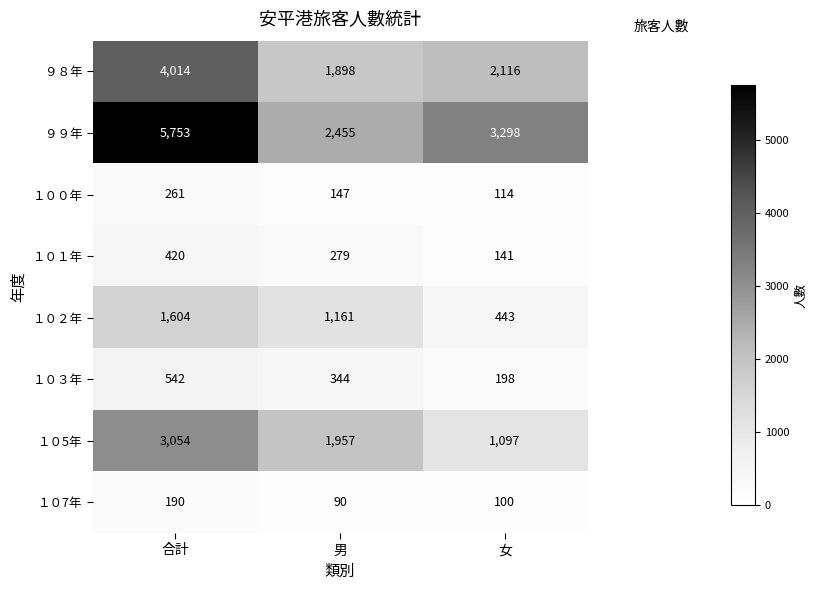

What value does the １０３年 series have at 女?

198